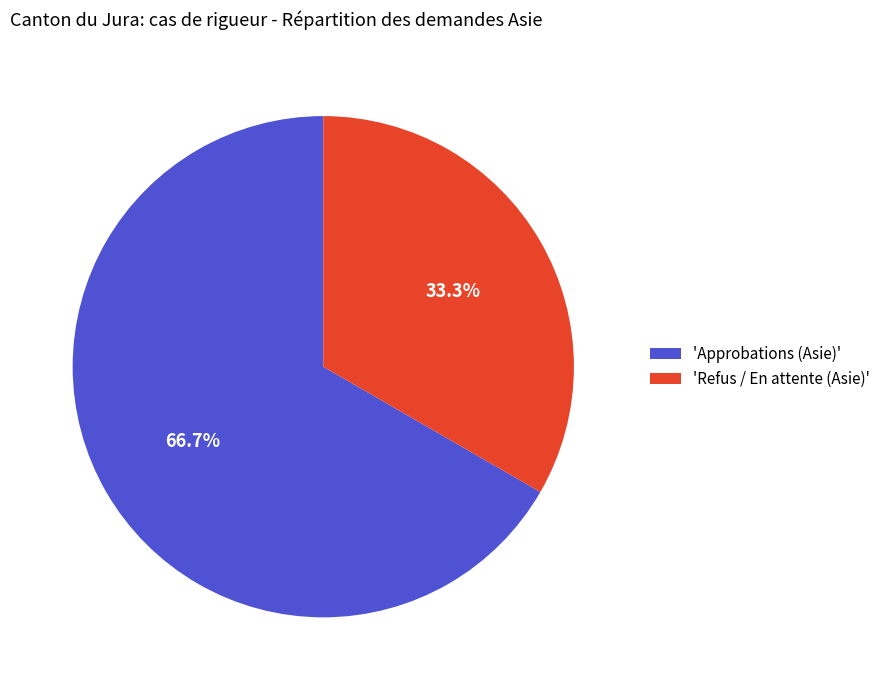

Count the number of slices in the pie.

2